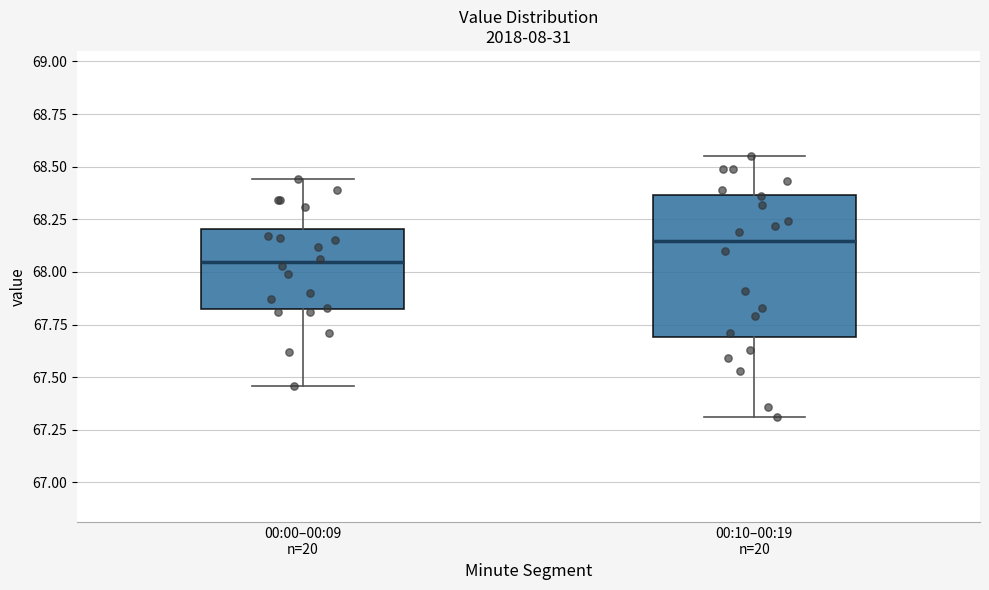

Which box has the lowest median line?

00:00–00:09 n=20